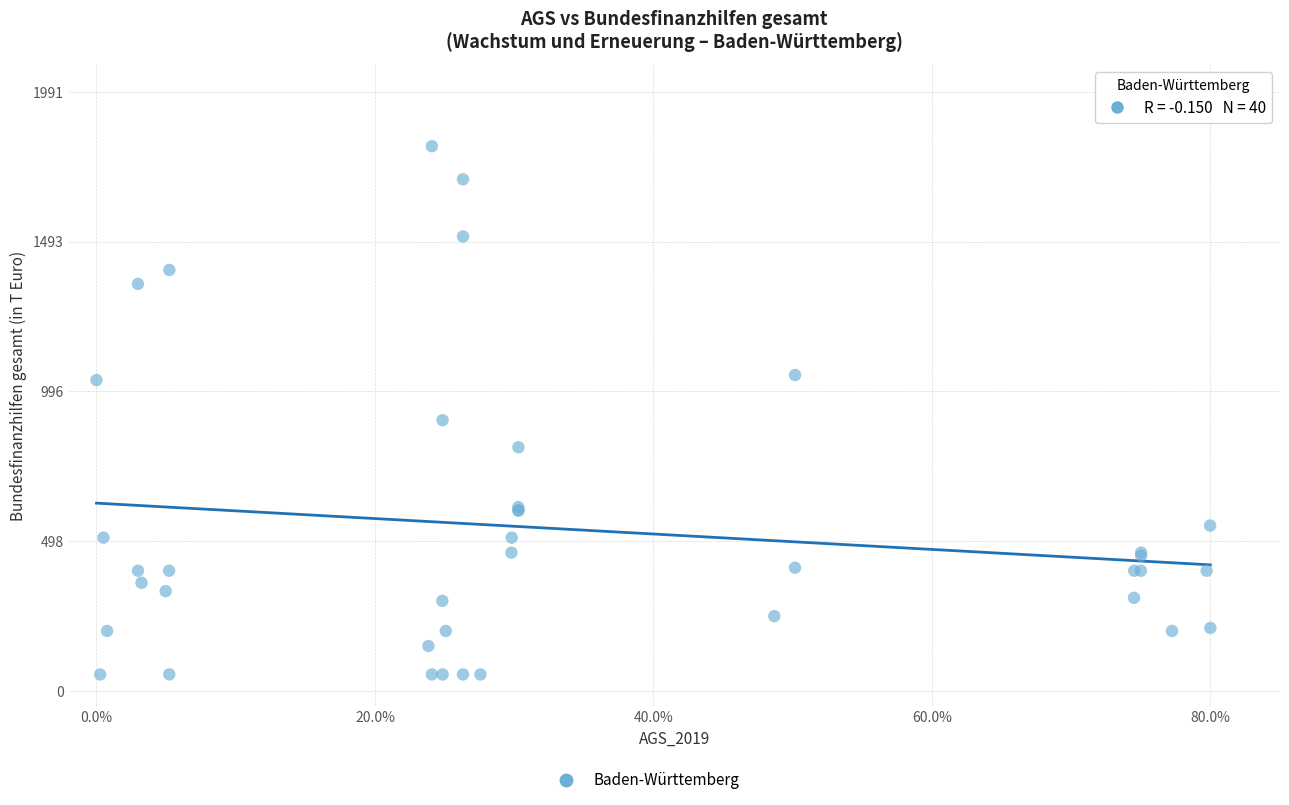

What Y value in the scatter plot is closest to 932?

900.0